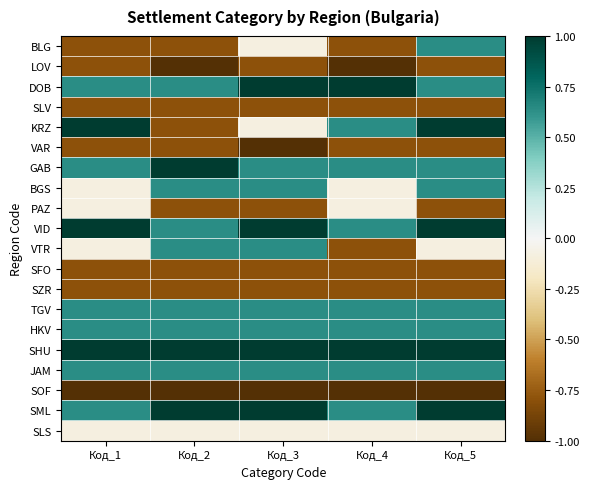

What is the difference between the highest and lowest values at Код_2?

2.0